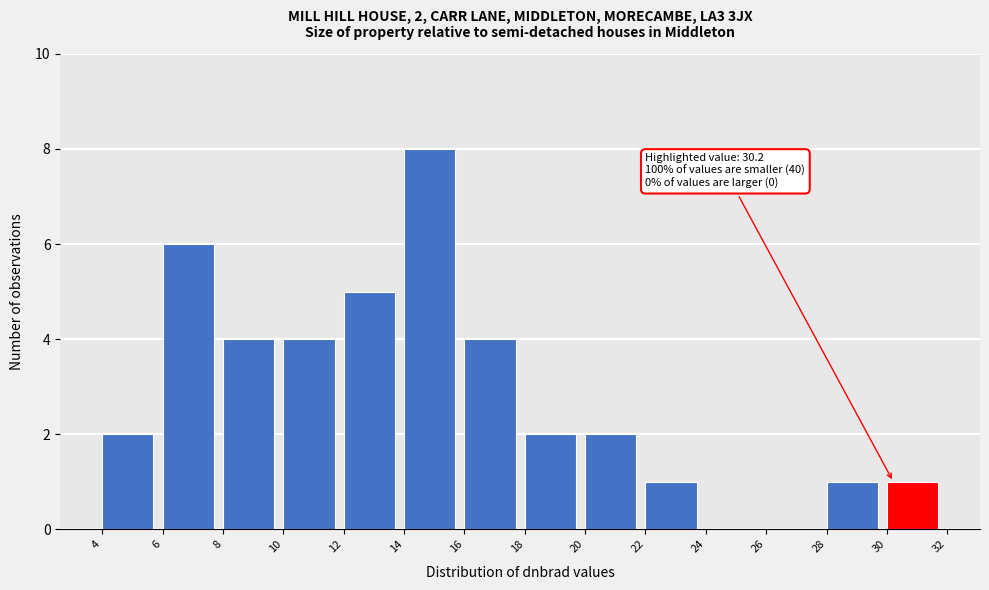

Over which range of the x-axis is the bar tallest?

14 to 16